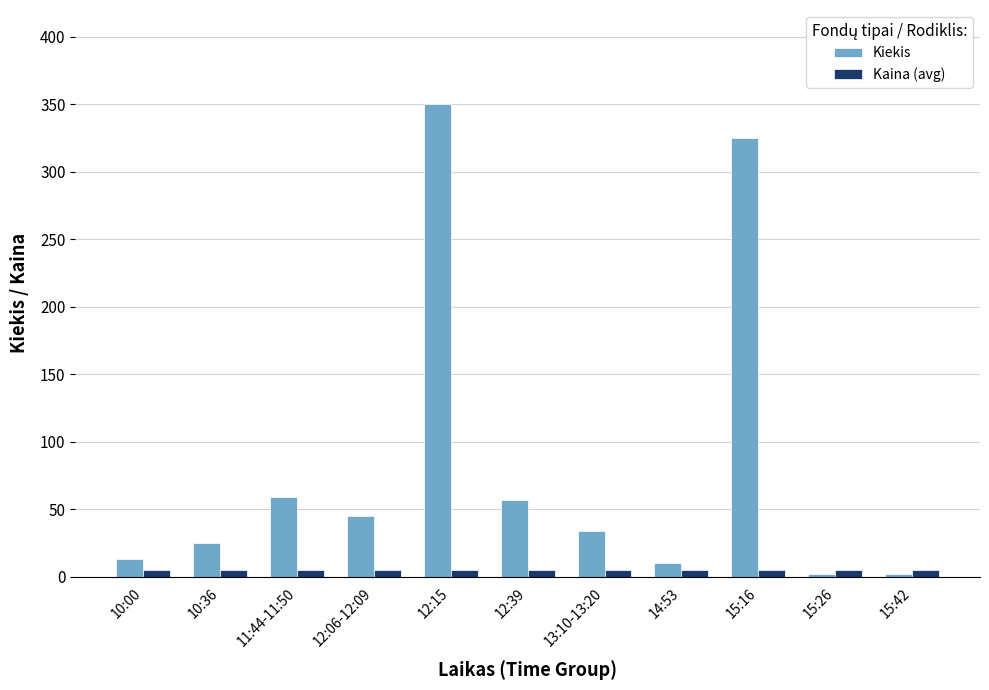

True or false: Kiekis has a value of 89.0 at 11:44-11:50.

False